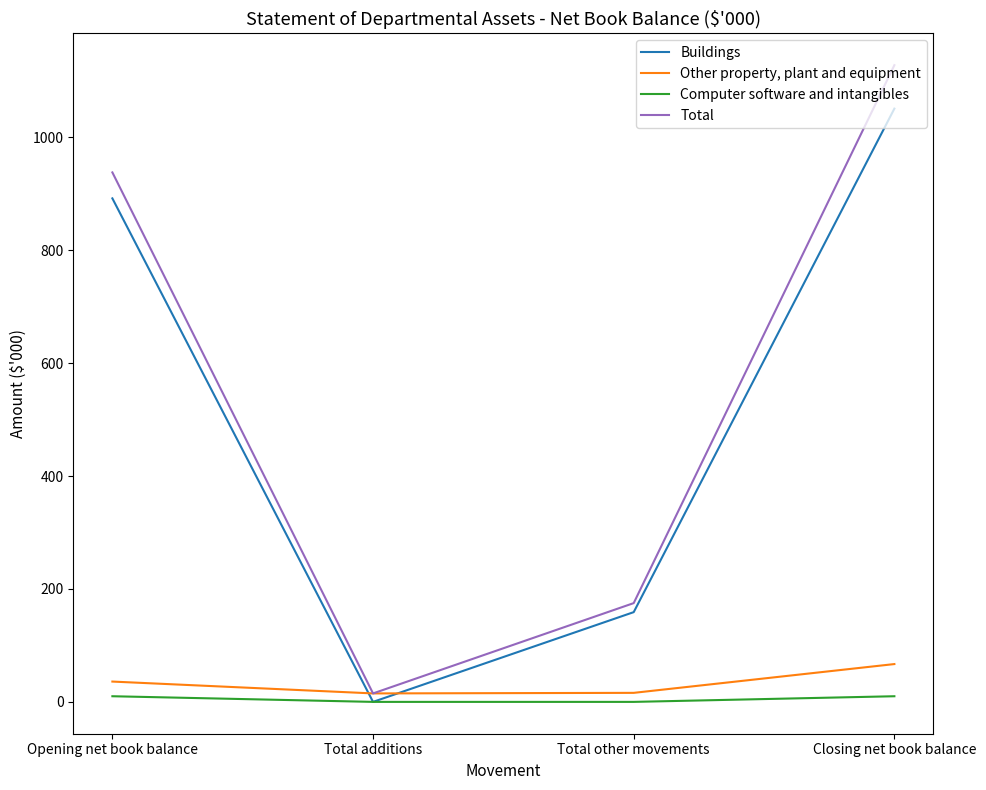

At Closing net book balance, list the series in order from smallest to largest.

Computer software and intangibles, Other property, plant and equipment, Buildings, Total